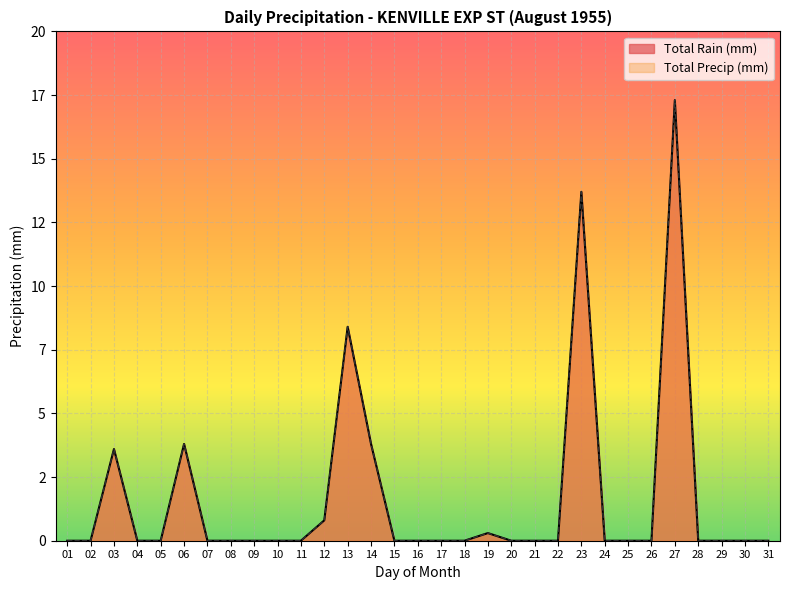

Reading left to right, what are all the values shown in this chart?

Total Rain (mm): 0.0	0.0	3.6	0.0	0.0	3.8	0.0	0.0	0.0	0.0	0.0	0.8	8.4	3.8	0.0	0.0	0.0	0.0	0.3	0.0	0.0	0.0	13.7	0.0	0.0	0.0	17.3	0.0	0.0	0.0	0.0
Total Precip (mm): 0.0	0.0	3.6	0.0	0.0	3.8	0.0	0.0	0.0	0.0	0.0	0.8	8.4	3.8	0.0	0.0	0.0	0.0	0.3	0.0	0.0	0.0	13.7	0.0	0.0	0.0	17.3	0.0	0.0	0.0	0.0